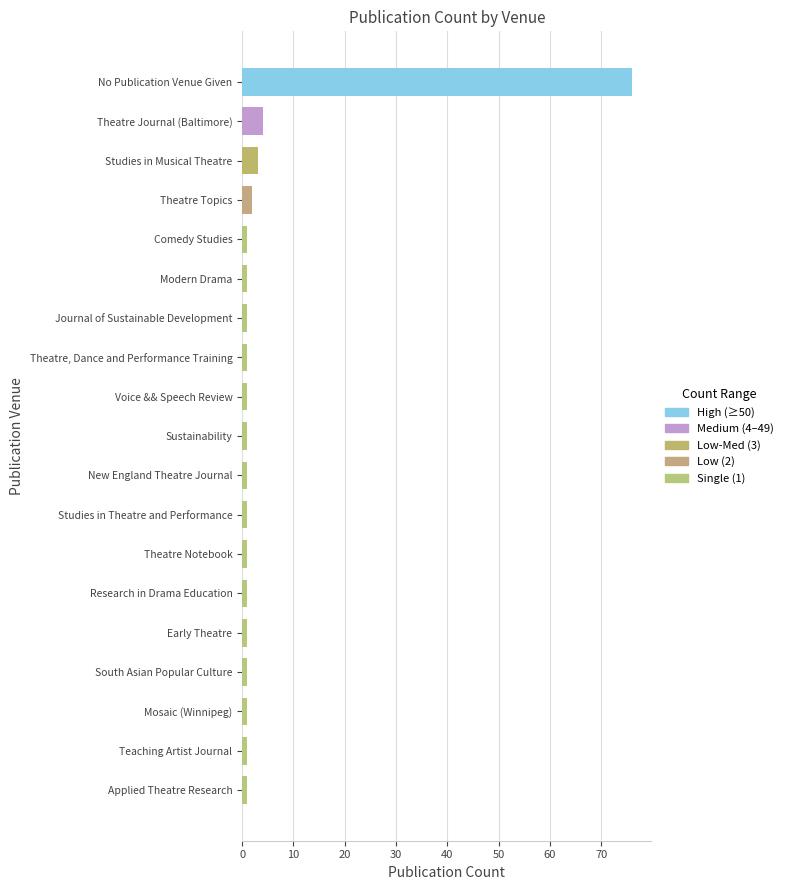

The value at South Asian Popular Culture is 1. True or false?

True